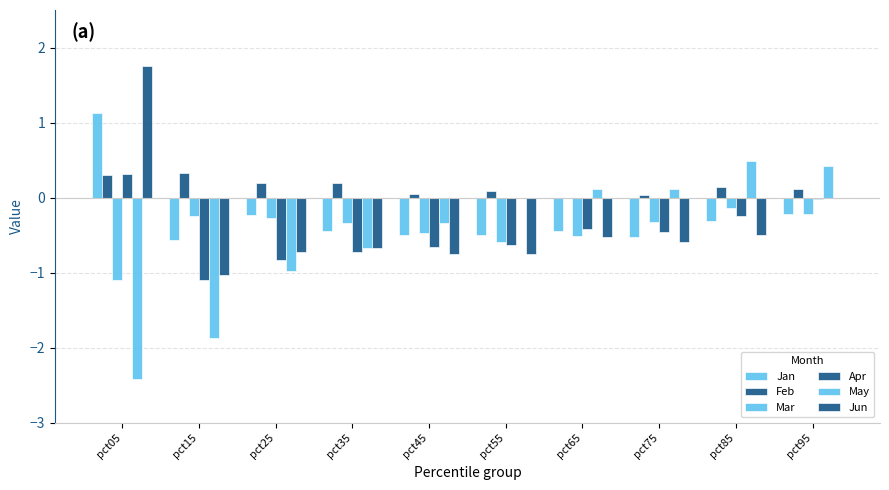

Which label corresponds to the largest value in the chart?

pct05